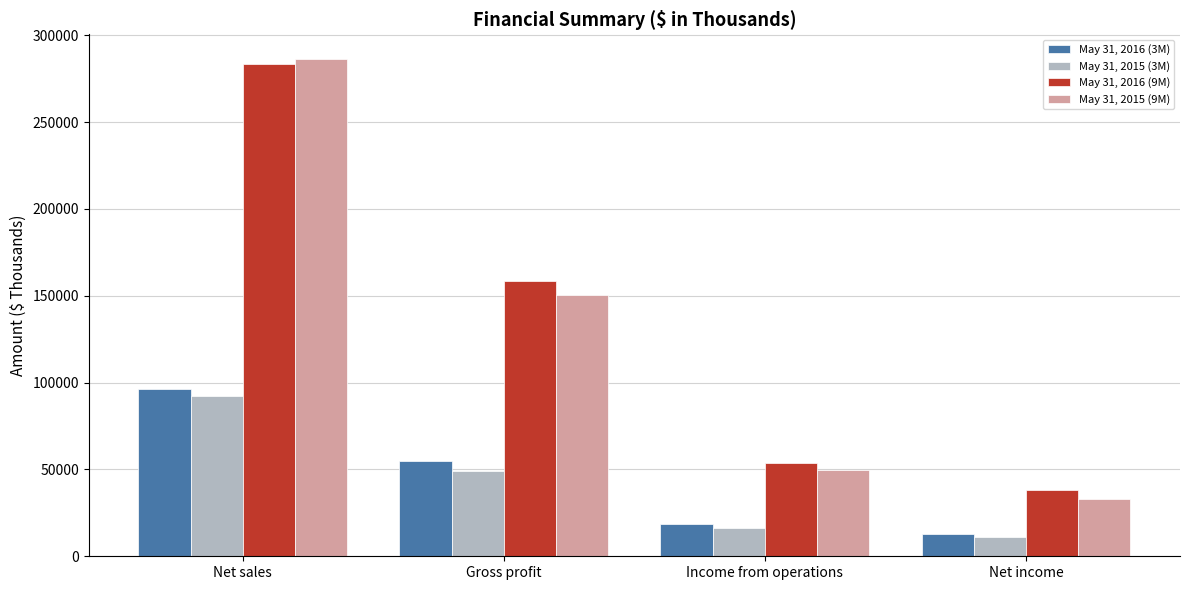

How many groups of bars are there?

4